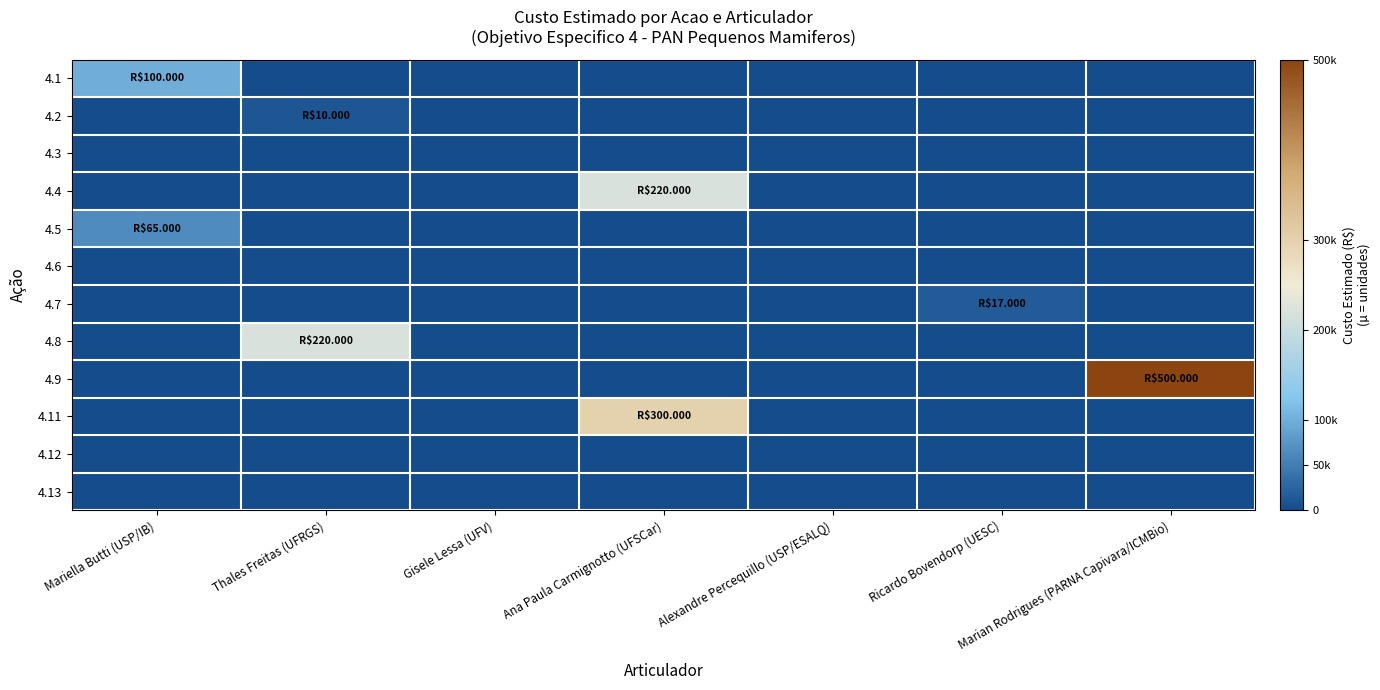

List the series in order of their peak value, highest first.

4.9, 4.11, 4.4, 4.8, 4.1, 4.5, 4.7, 4.2, 4.3, 4.6, 4.12, 4.13